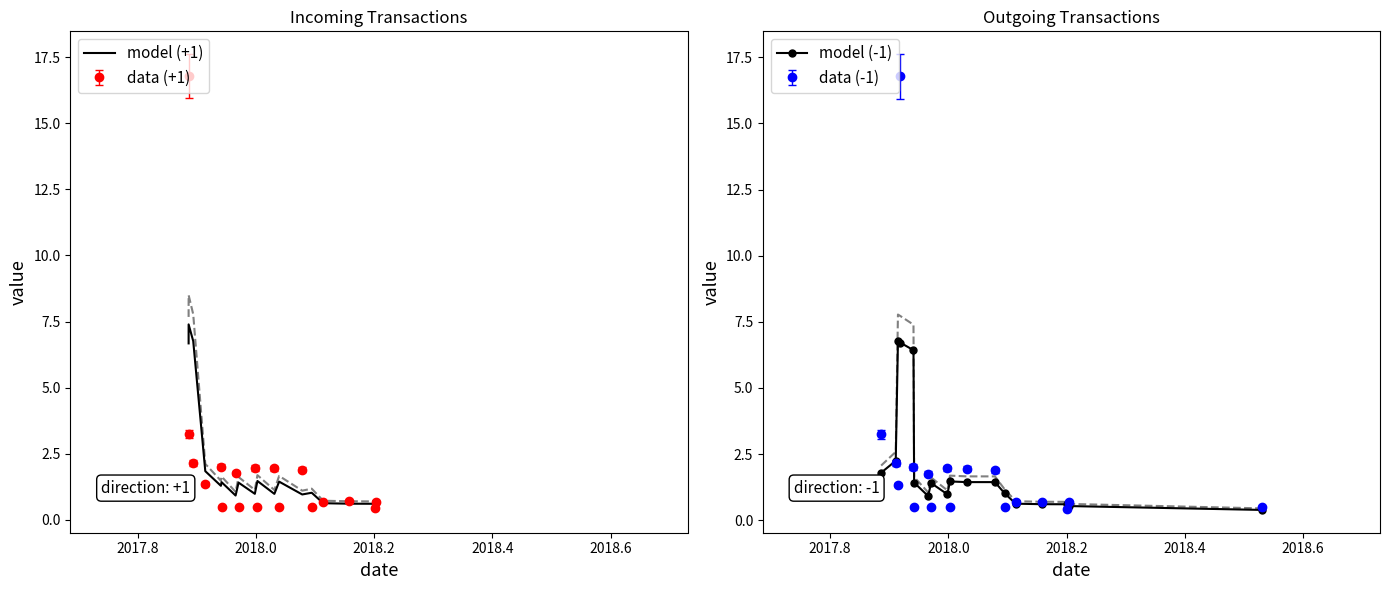

What is the lowest value of the model (+1) series?

0.4